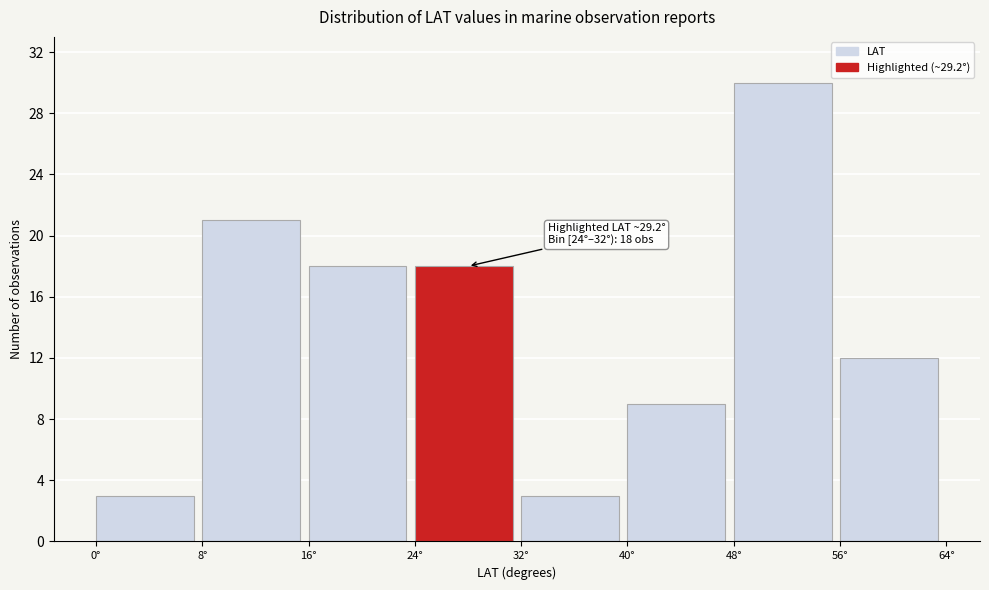

Which range on the x-axis has the tallest bar?

48 to 56